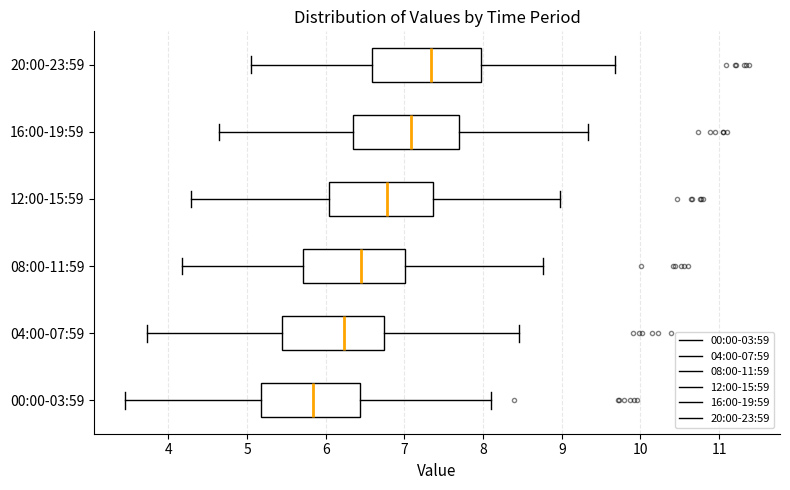

Where does the left whisker of the box for 16:00-19:59 end on the x-axis? The values are not printed on the chart, so give them approximately, as read against the axis.

4.6